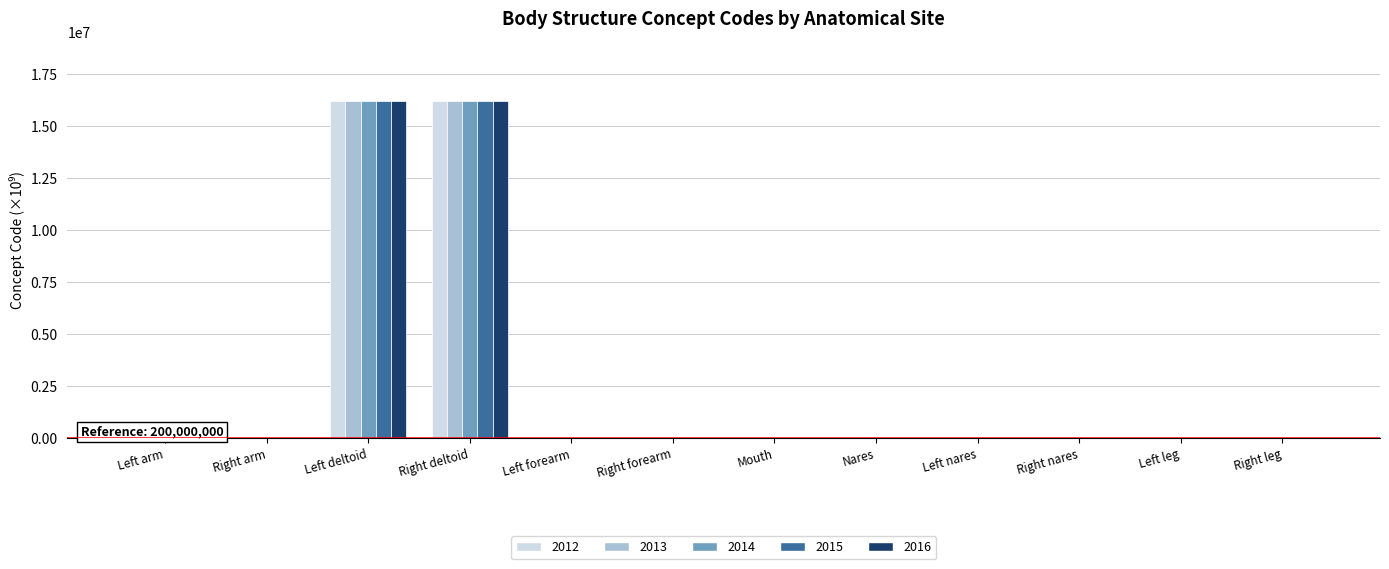

Is the value of 2014 at Right deltoid greater than the value of 2013 at Right nares?

Yes